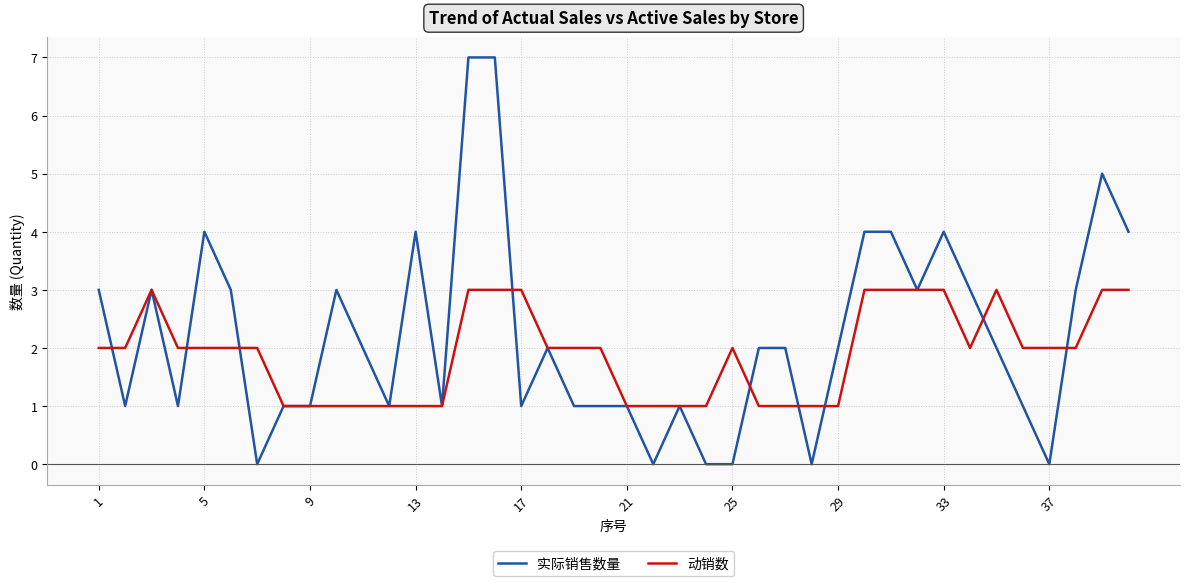

Rank the series by their maximum value, from highest to lowest.

实际销售数量, 动销数